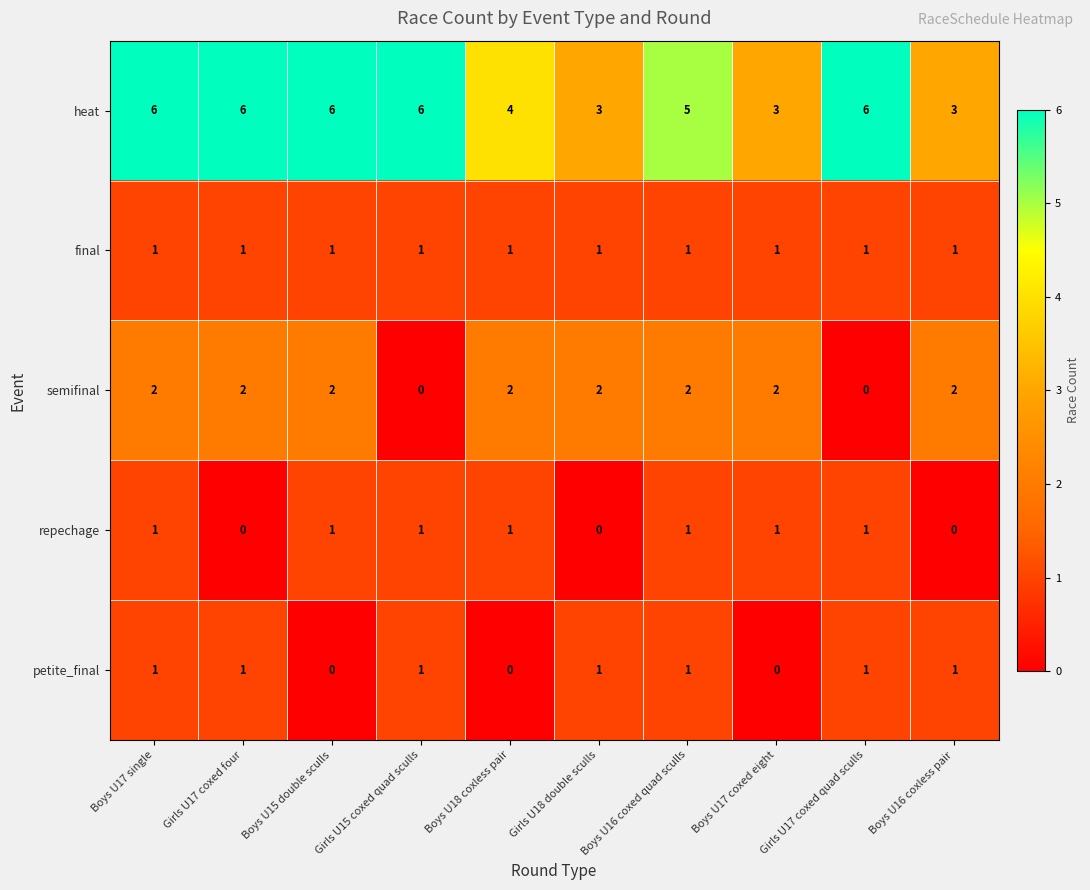

At which category is the sum across all series the highest?

Boys U17 single